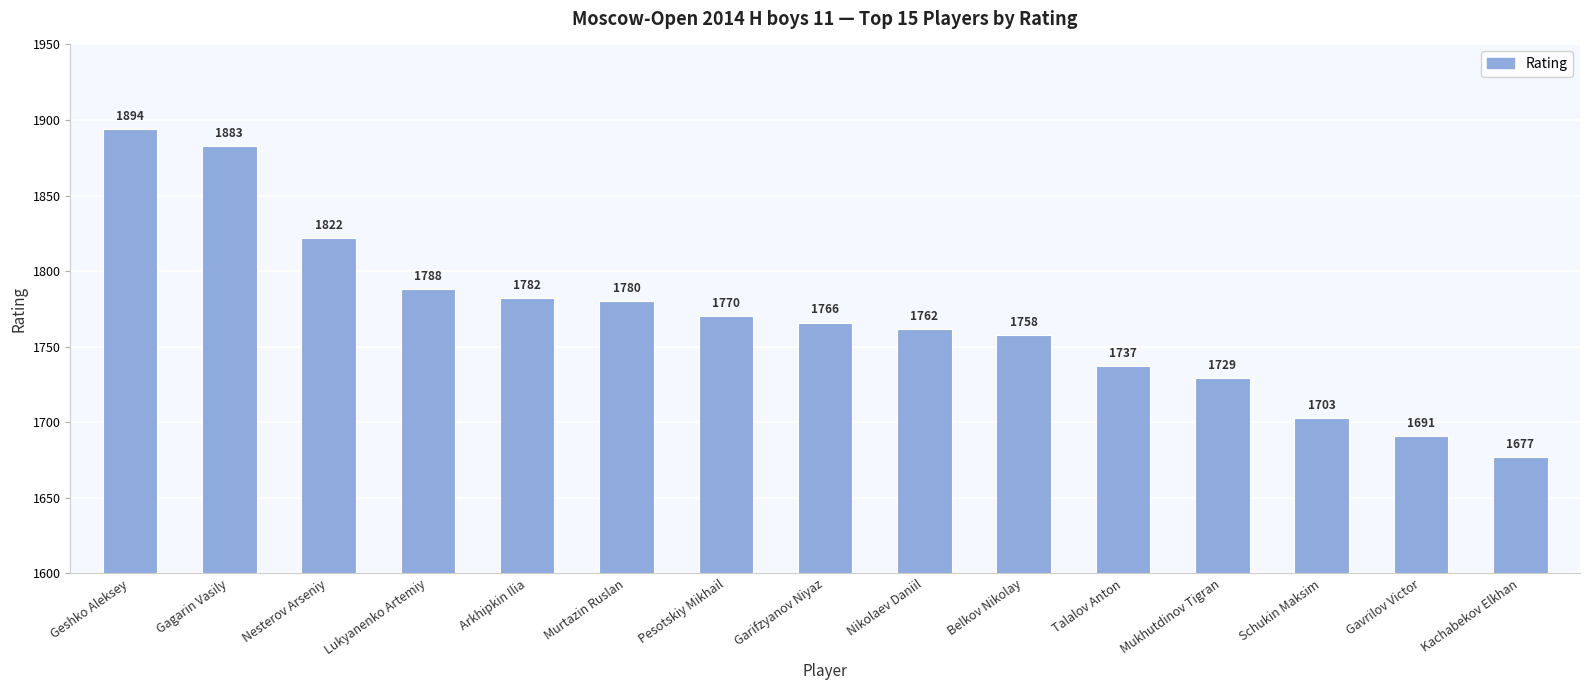

True or false: the data shows 1822 at Nesterov Arseniy.

True